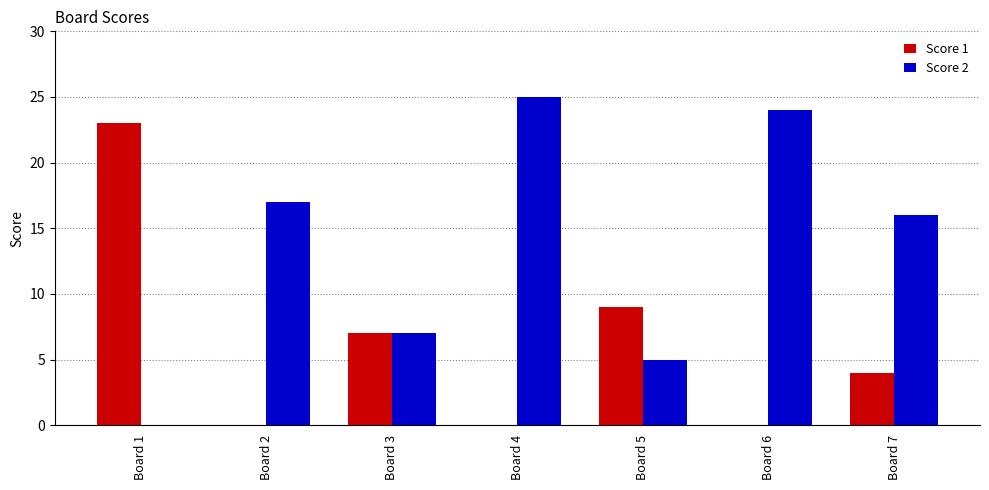

Which series has the largest range (max minus min)?

Score 2